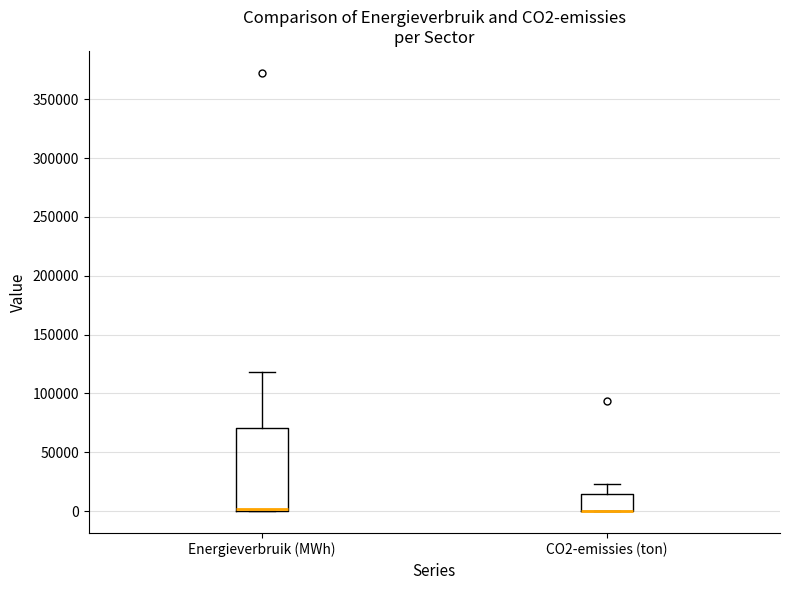

Reading left to right, transcribe this box plot: for each box, give where its median line is, the range the box spans, and where its two whiskers end, as read against the y-axis. The values are not printed on the chart, so give them approximately, as read against the axis.

Energieverbruik (MWh): median 0 (drawn on the box's lower edge), box 0 to 70000, whiskers 0 to 120000
CO2-emissies (ton): median 0 (drawn on the box's lower edge), box 0 to 15000, whiskers 0 to 25000